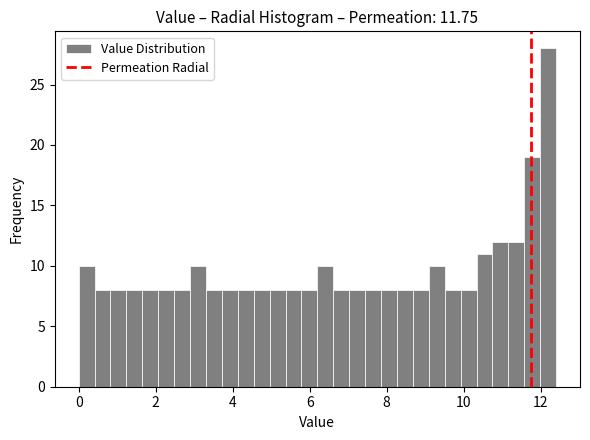

Around what value on the x-axis is the tallest bar? Give the approximate position of its centre, as read against the axis.

12.2